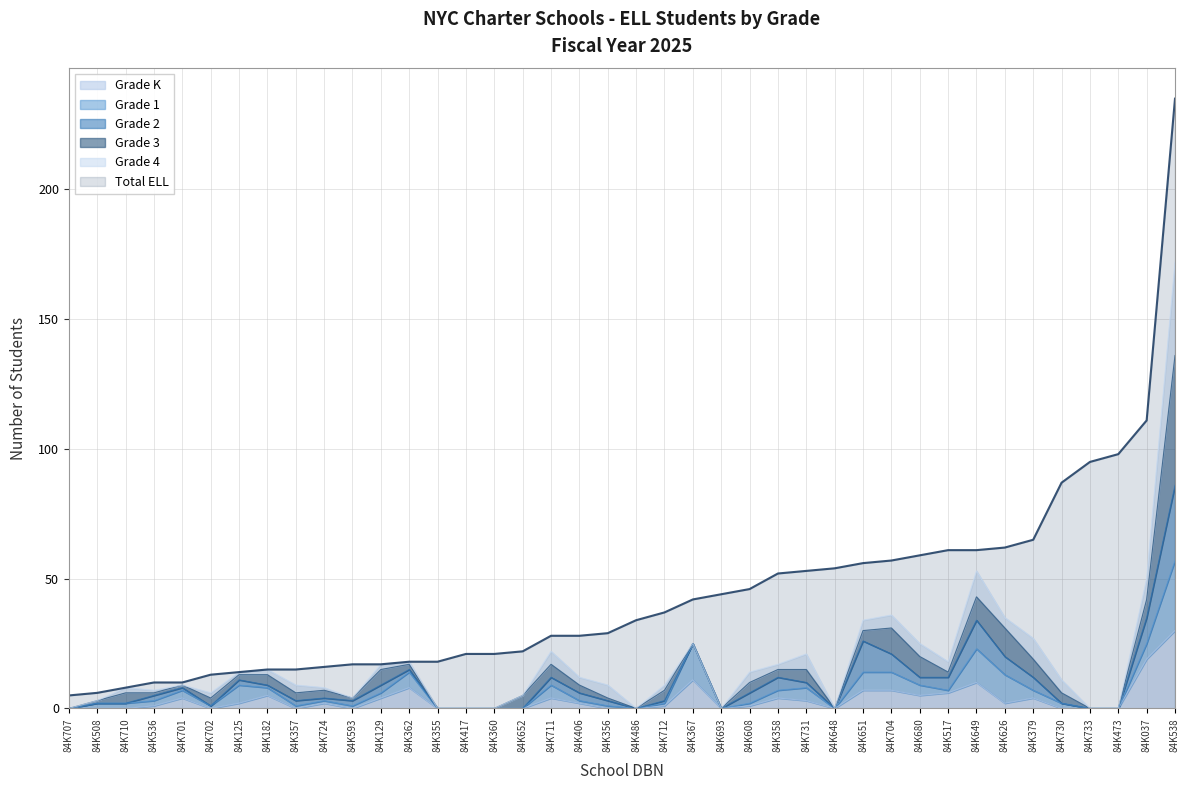

What is the sum of the Grade 3 values at 84K538 and 84K693?

50